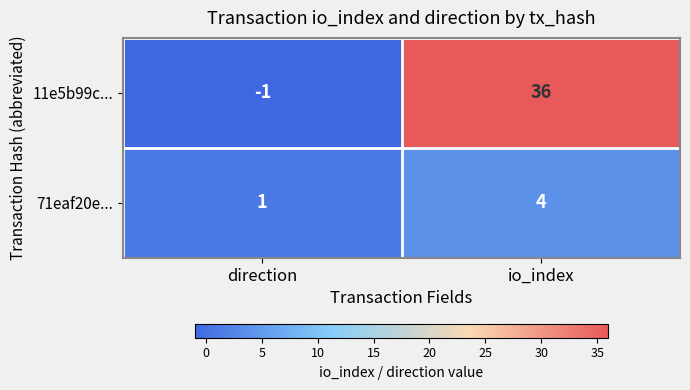

What is the minimum value shown in the chart?

-1